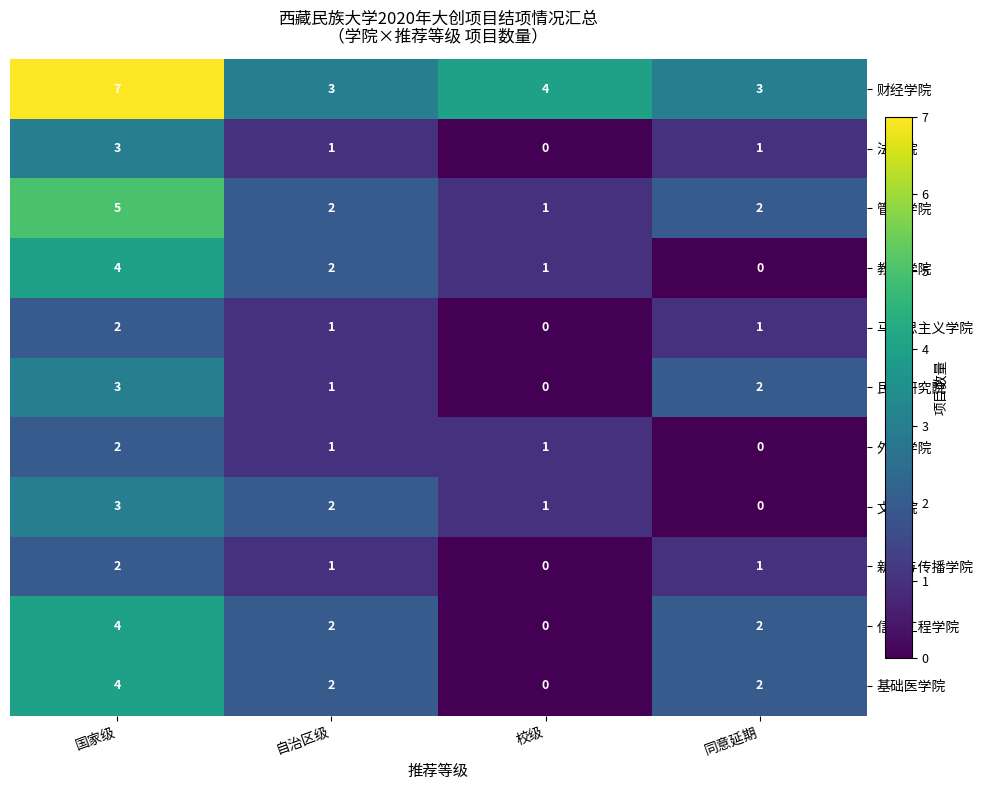

What is the difference between the highest and lowest values at 国家级?

5